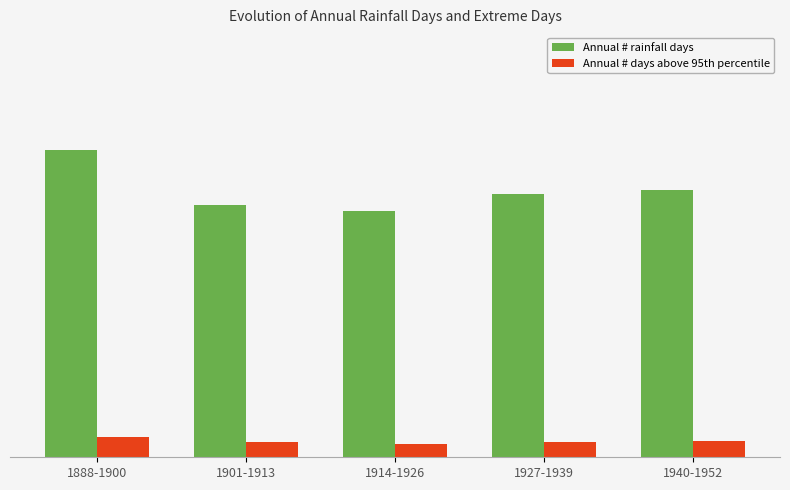

What position from the right is 1888-1900?

5